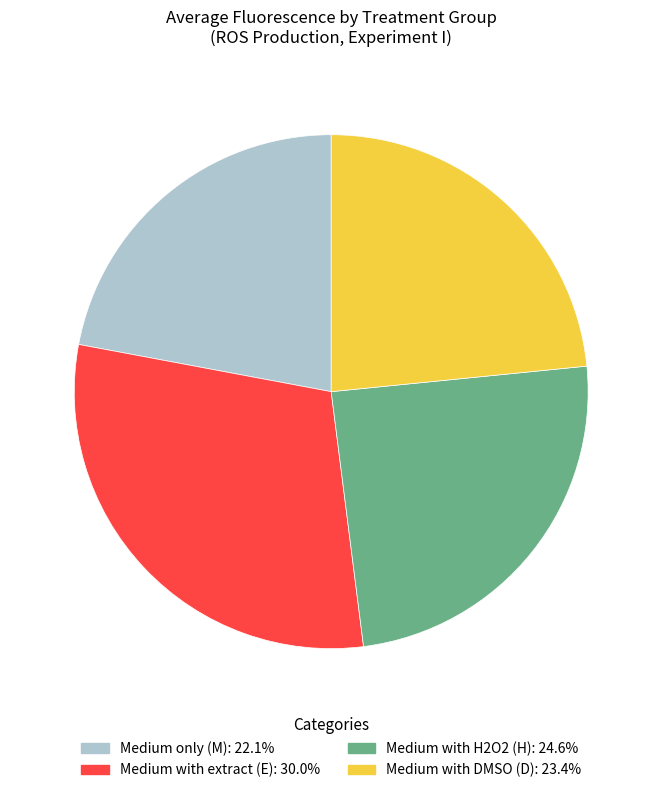

Is Medium with H2O2 (H) the majority of the pie?

No